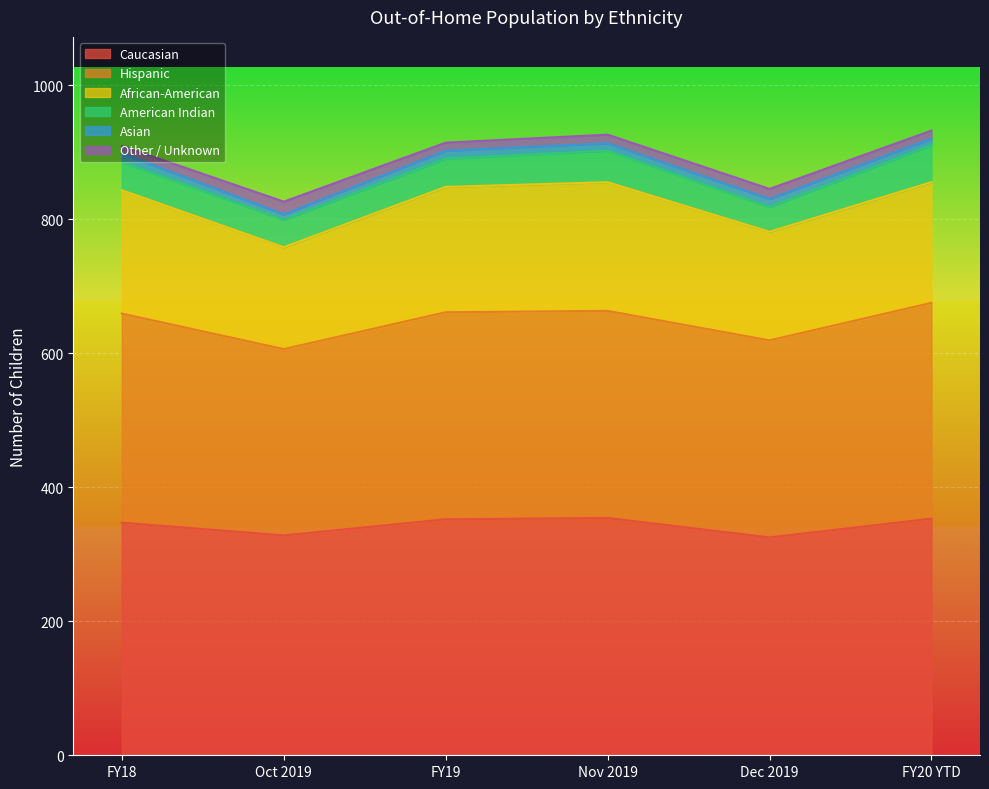

At how many categories does at least one series exceed 188?

6